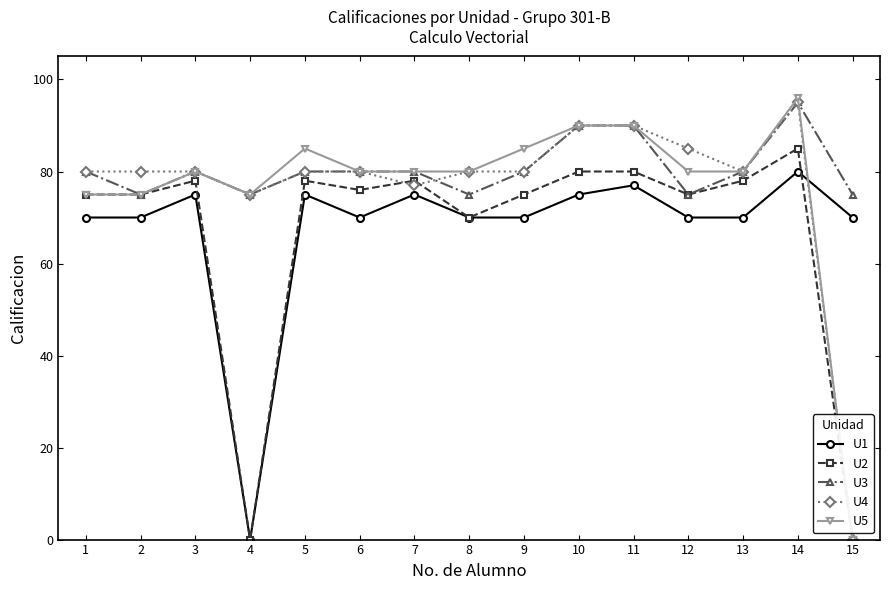

Which series has the widest spread of values?

U5